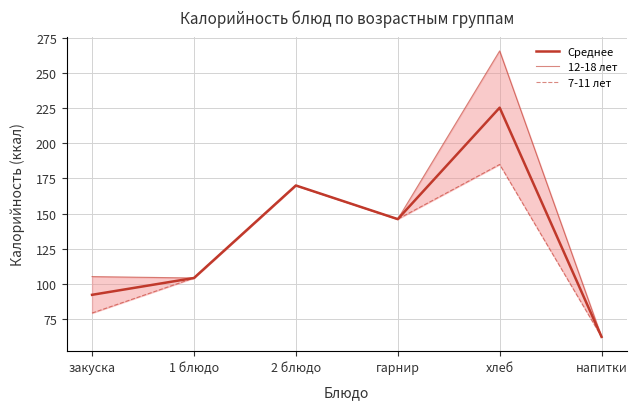

List the series in order of their overall mean, lowest first.

7-11 лет, Среднее, 12-18 лет